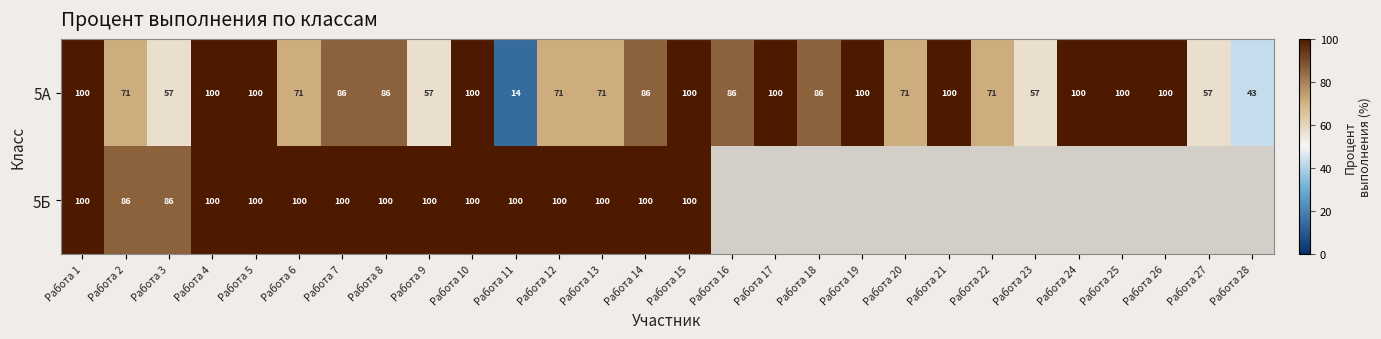

What is the approximate value of 5А at Работа 17?

100